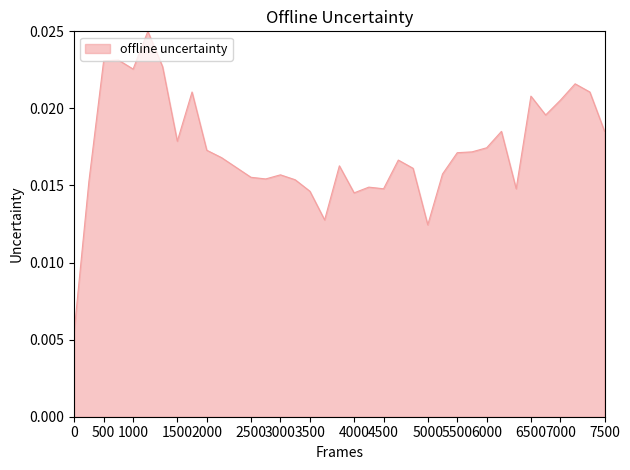

How many distinct data groups are displayed?

1